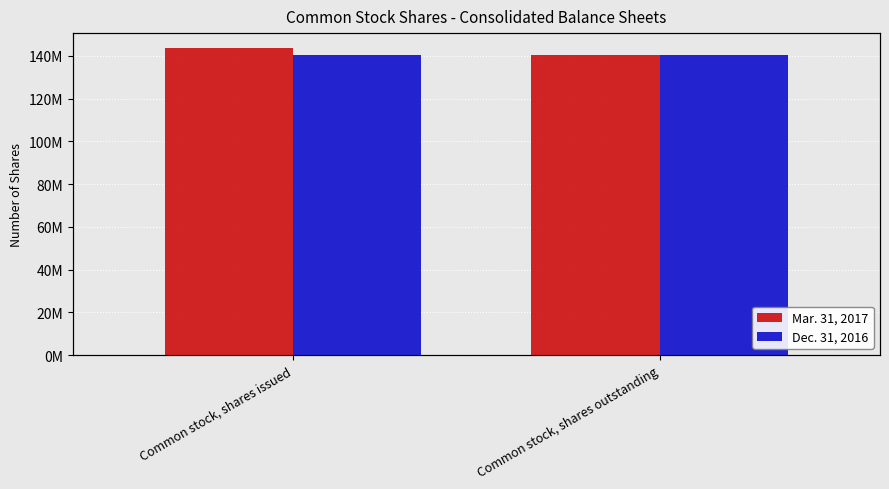

Reading left to right, list all the values displayed in this chart.

Mar. 31, 2017: Common stock, shares issued=143441824	Common stock, shares outstanding=140472205
Dec. 31, 2016: Common stock, shares issued=140472205	Common stock, shares outstanding=140472205